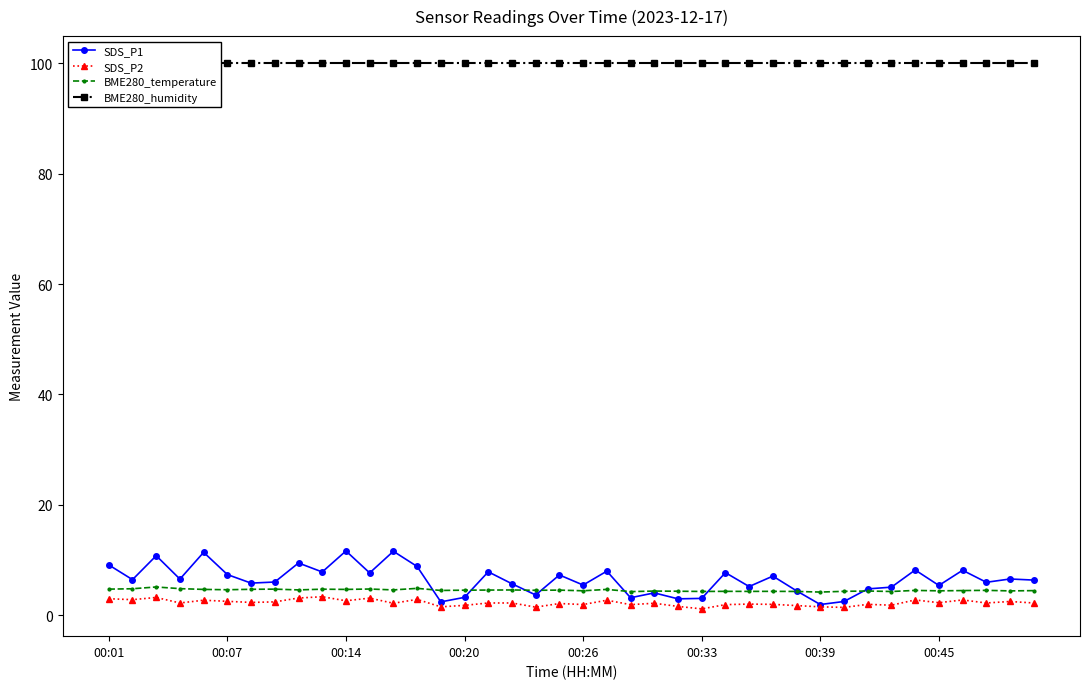

Read the BME280_temperature value at 13.

4.8